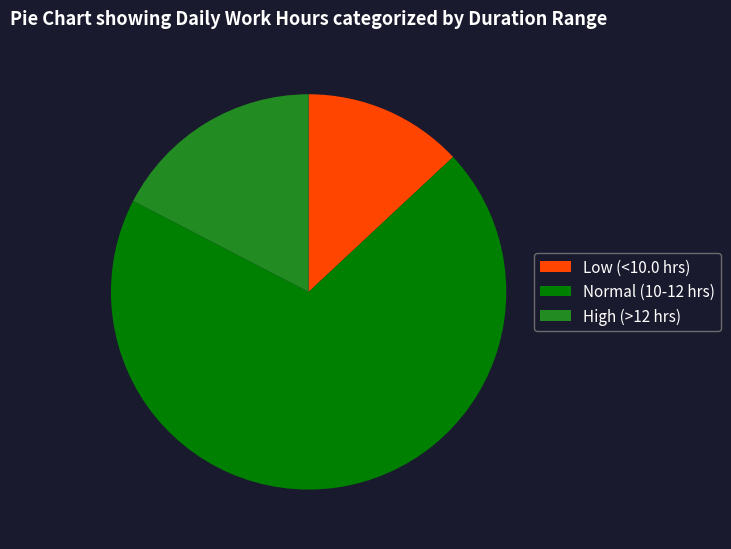

What is the smallest slice in the pie chart?

Low (<10.0 hrs)